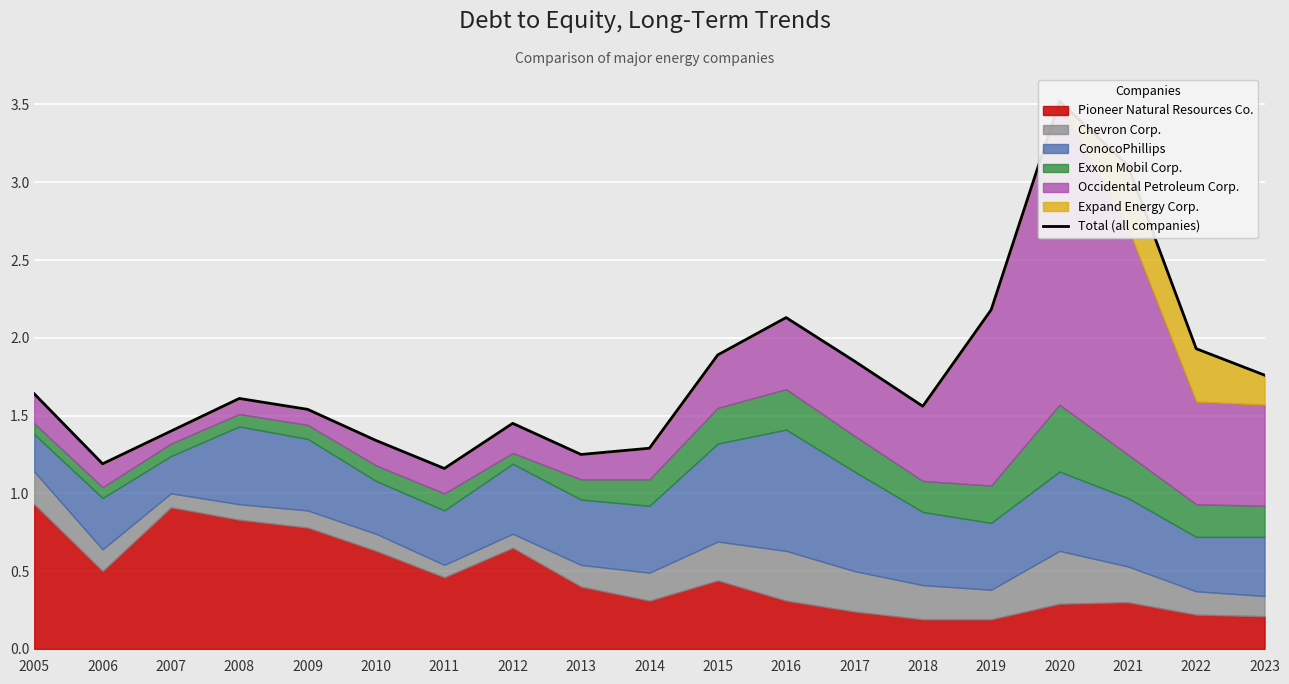

The chart shows a value of 2.5 at 2018. True or false?

False